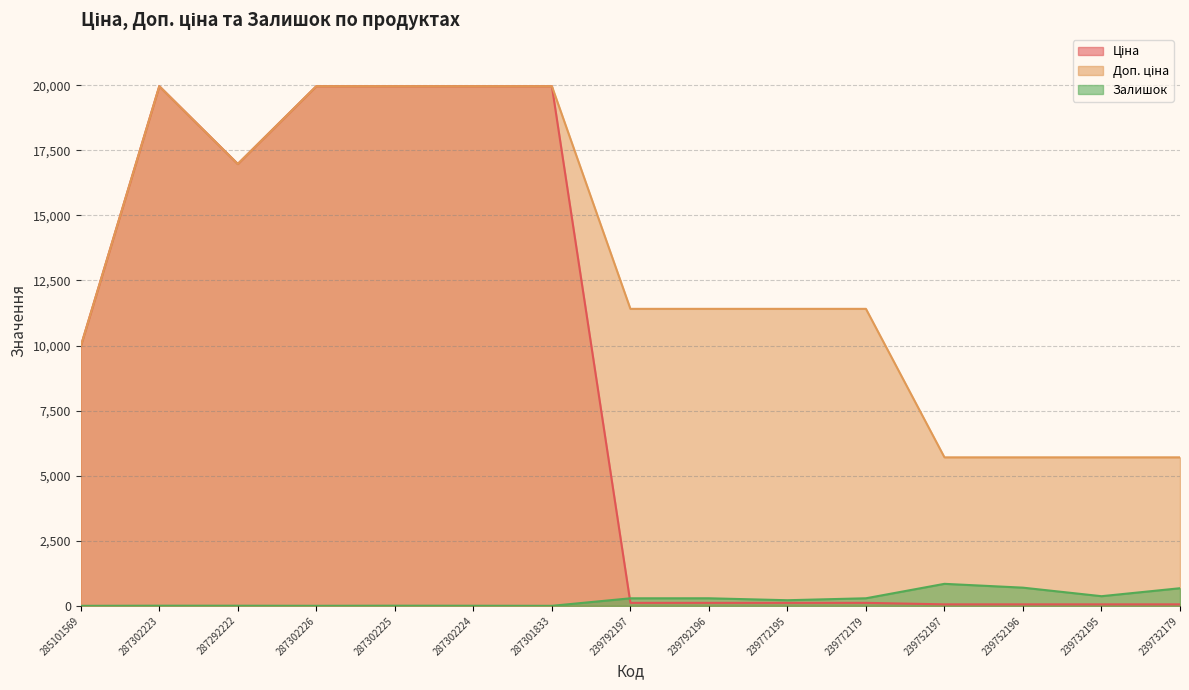

Between 239772179 and 239792197, which is larger?

239772179